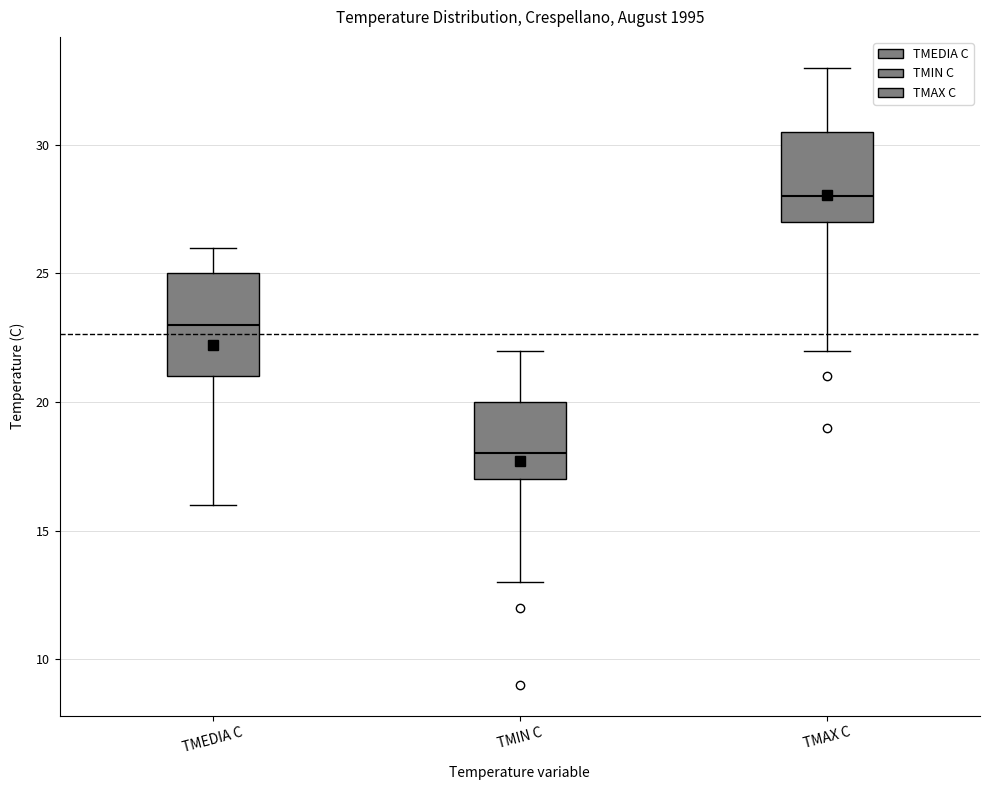

Reading left to right, read every box against the y-axis: the position of its median line, the range the box covers, and the ends of its whiskers. The values are not printed on the chart, so give them approximately, as read against the axis.

TMEDIA C: median 23.0, box 21.0 to 25.0, whiskers 16.0 to 26.0
TMIN C: median 18.0, box 17.0 to 20.0, whiskers 13.0 to 22.0
TMAX C: median 28.0, box 27.0 to 30.5, whiskers 22.0 to 33.0